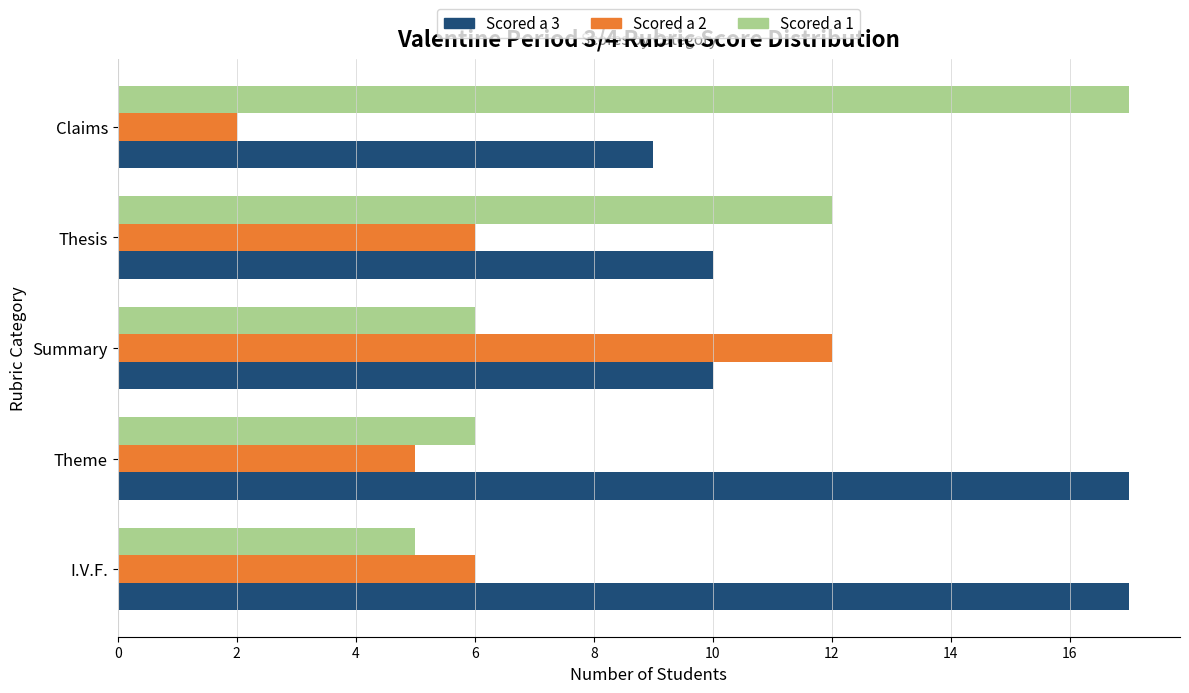

True or false: Scored a 1 has a value of 6 at Summary.

True